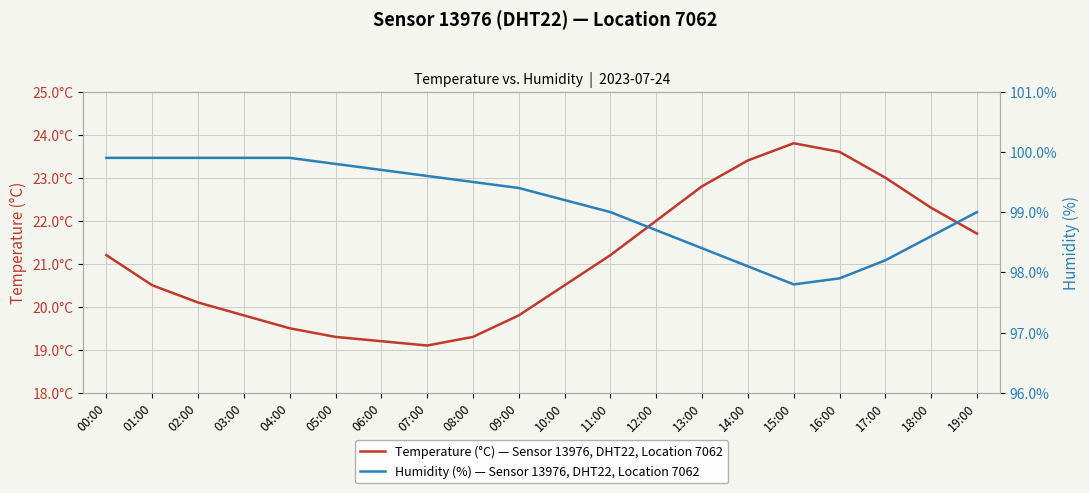

How many interior local peaks does the Temperature (°C) — Sensor 13976, DHT22, Location 7062 series have?

1